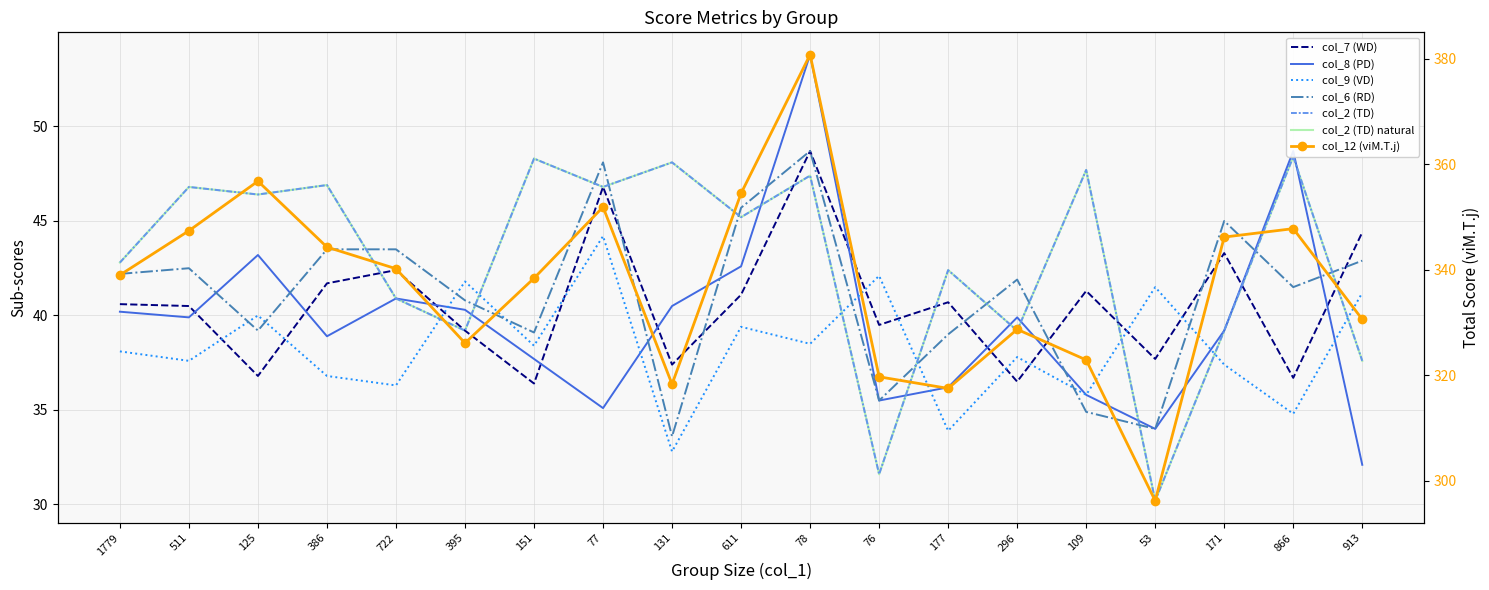

Between 1779 and 177, which series saw the biggest shift?

col_12 (viM.T.j)